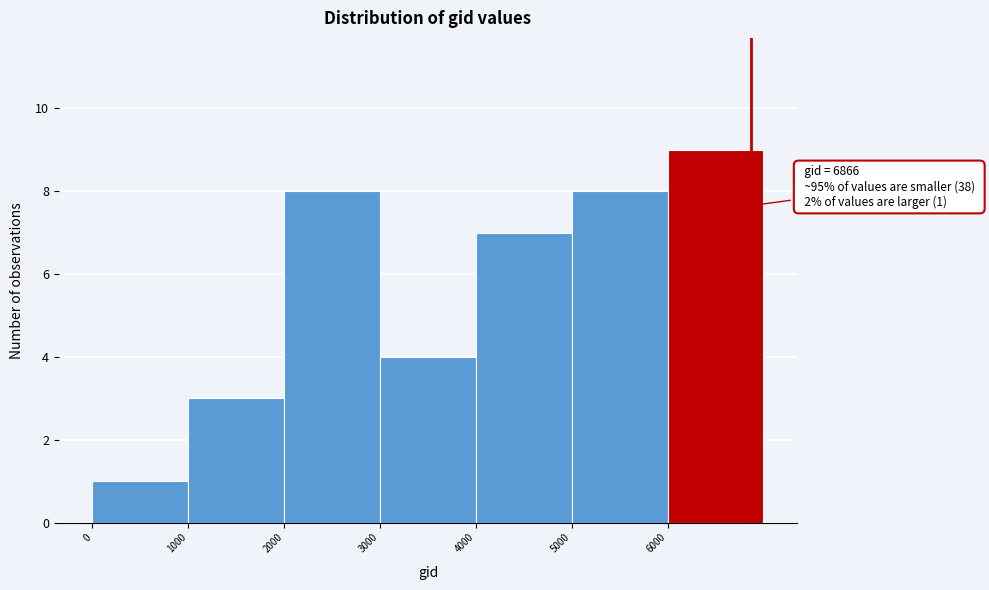

Which range on the x-axis has the tallest bar?

6000 to 7000